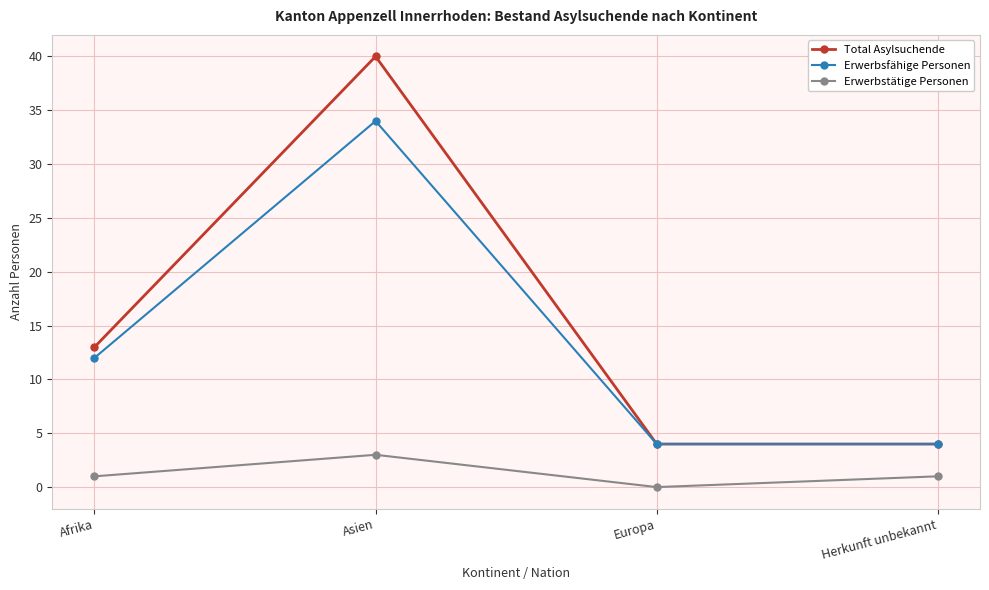

Reading left to right, extract all data points from this chart.

Total Asylsuchende: Afrika=13	Asien=40	Europa=4	Herkunft unbekannt=4
Erwerbsfähige Personen: Afrika=12	Asien=34	Europa=4	Herkunft unbekannt=4
Erwerbstätige Personen: Afrika=1	Asien=3	Europa=0	Herkunft unbekannt=1